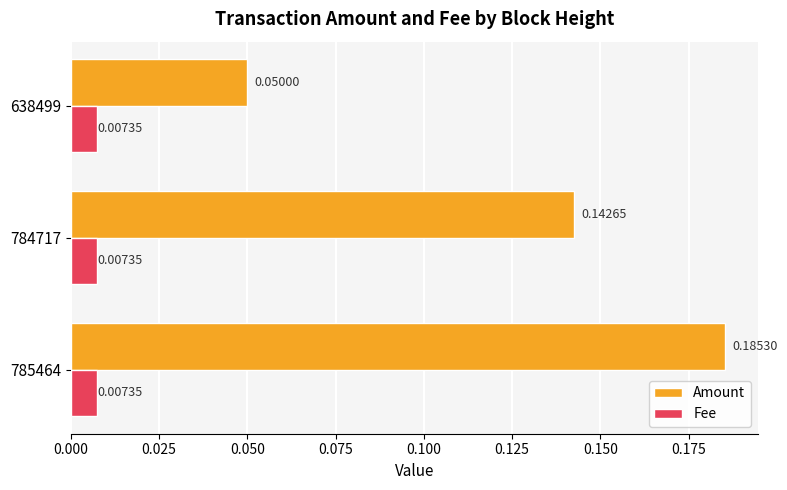

Which series changed the most between 785464 and 784717?

Amount